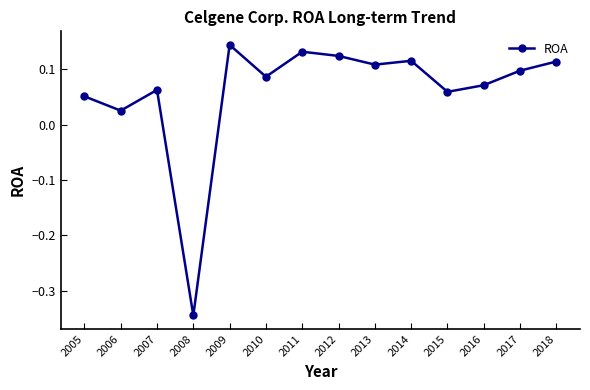

Is it true that the value at 2016 is 0.1?

True